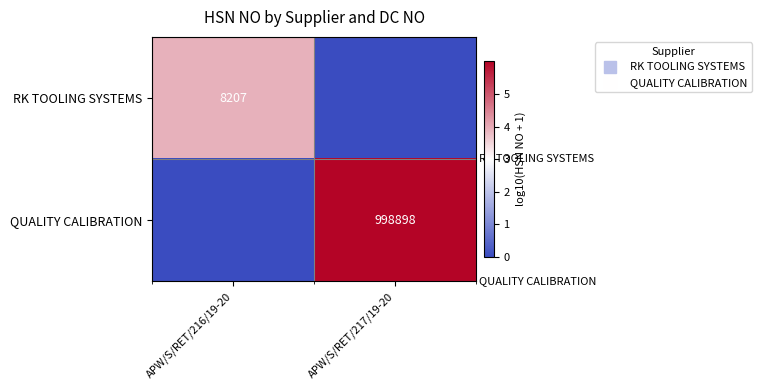

How many data points in QUALITY CALIBRATION are above 5?

1